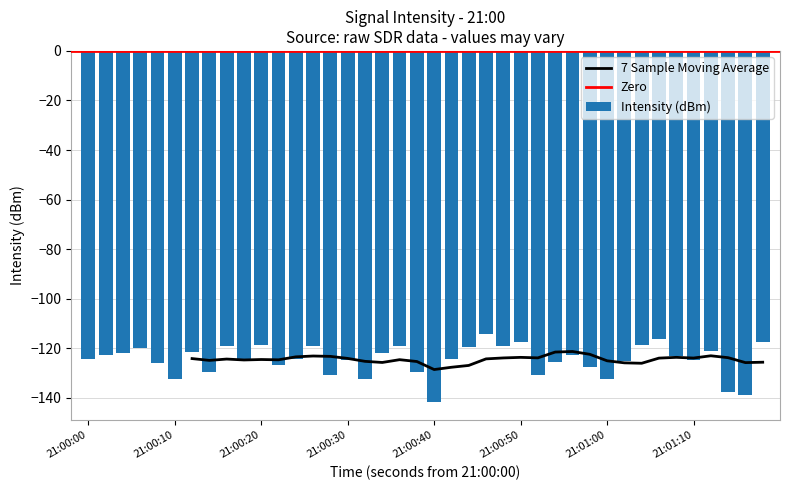

What is the sum of all Intensity (dBm) values?

-4988.8